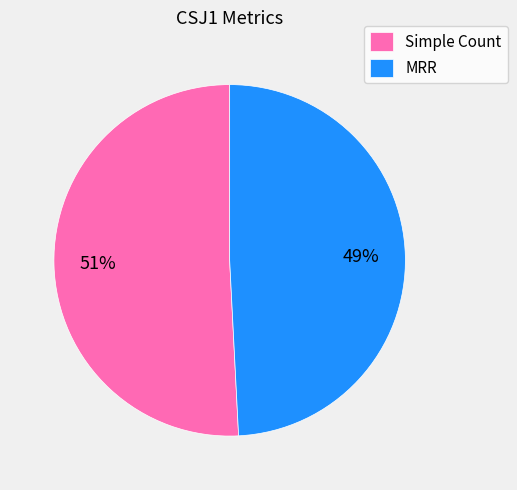

The Simple Count slice represents 51% of the pie. True or false?

True